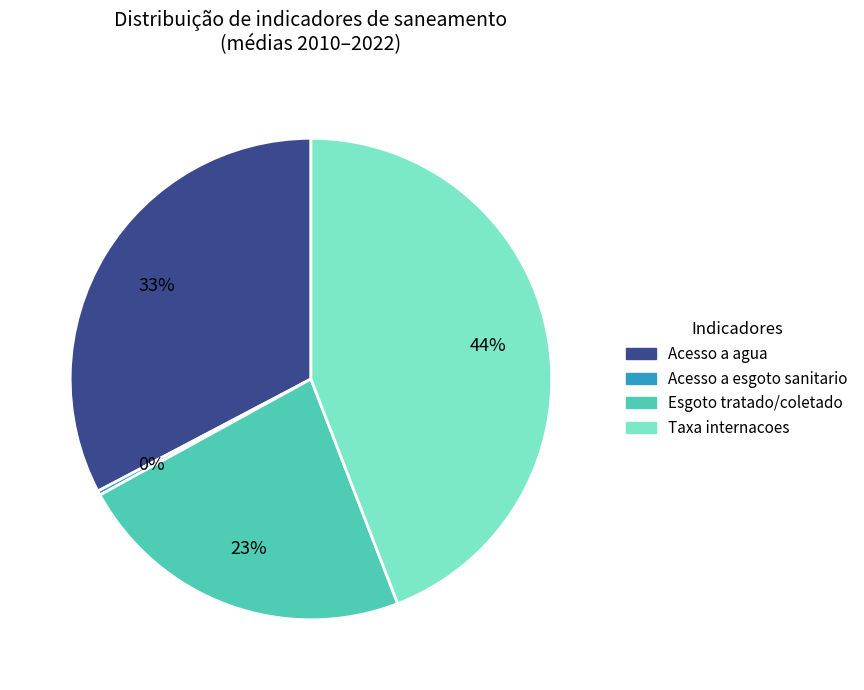

To the nearest percent, what is the average slice percentage?

25%